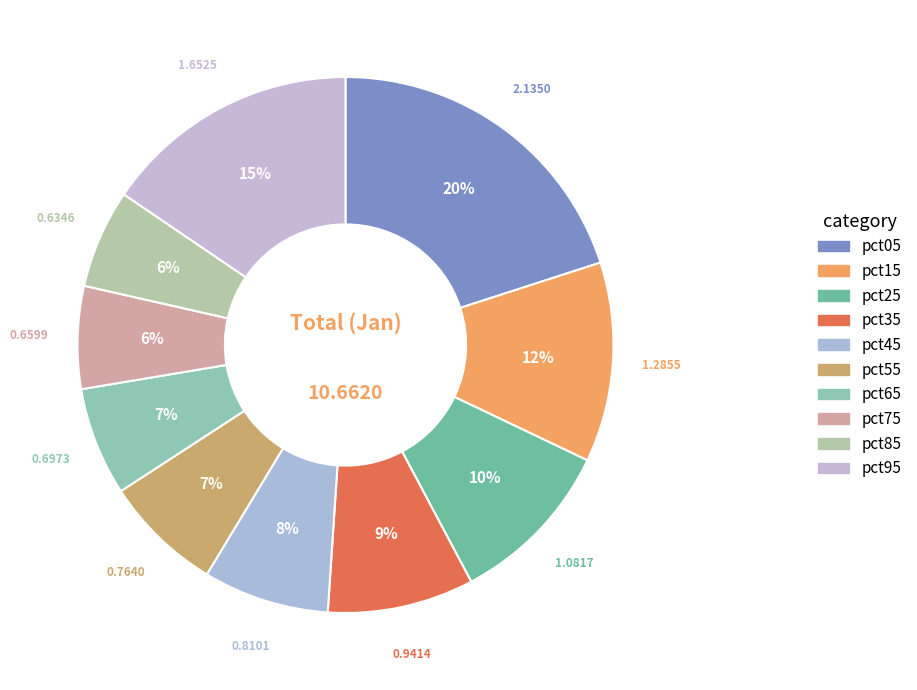

To the nearest percent, what is the difference between the pct95 and pct55 slice percentages?

8%